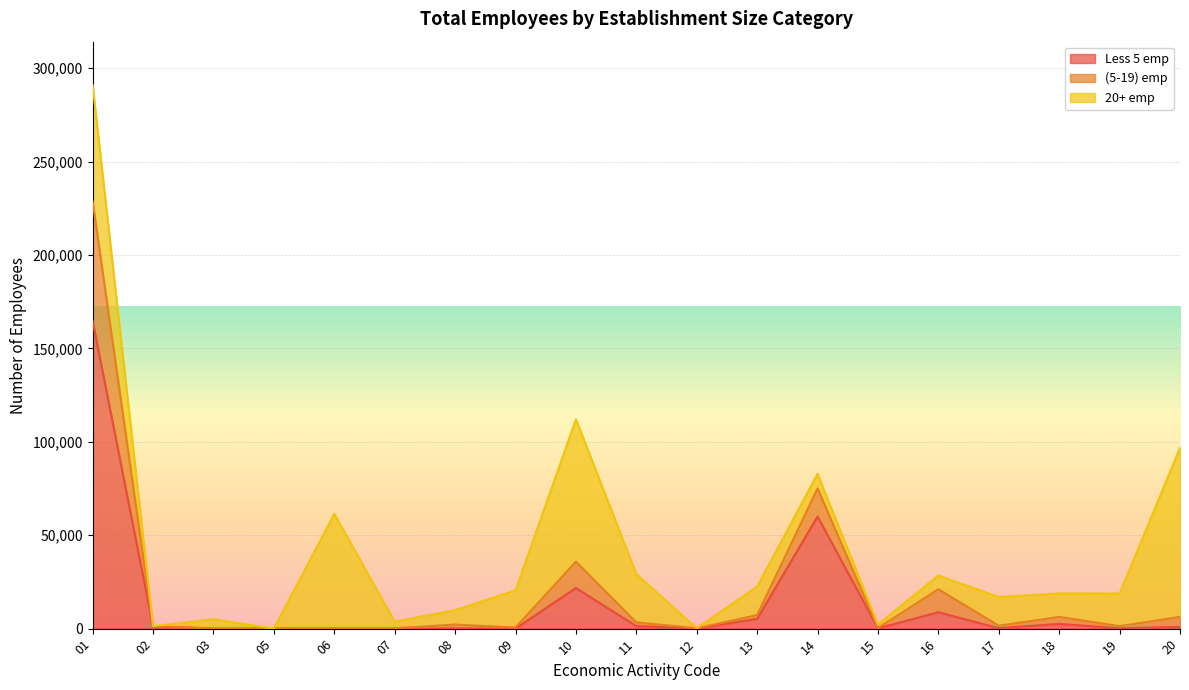

True or false: (5-19) emp has a value of 2181 at 08.

True